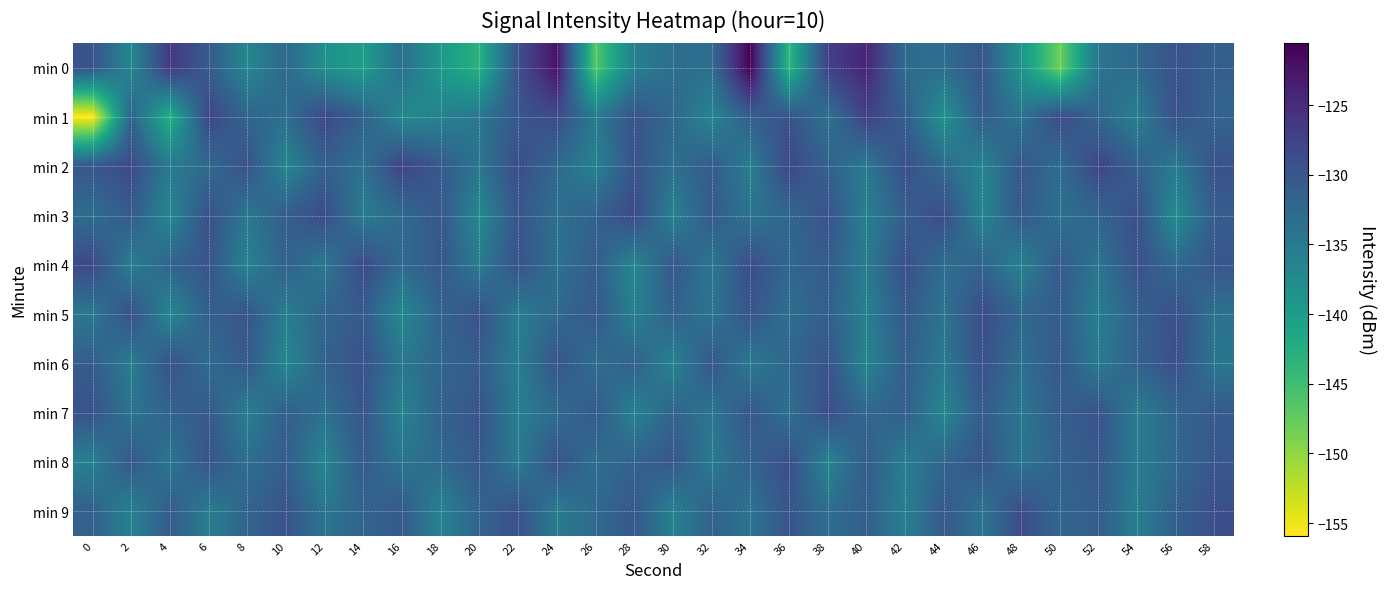

Reading left to right, list all the values displayed in this chart.

min 0: 0=-129.6	2=-137.0	4=-126.4	6=-130.6	8=-136.9	10=-132.4	12=-138.2	14=-140.3	16=-133.5	18=-139.5	20=-143.1	22=-129.3	24=-122.3	26=-146.6	28=-135.8	30=-133.3	32=-133.3	34=-120.6	36=-143.8	38=-127.5	40=-124.3	42=-133.0	44=-133.3	46=-130.0	48=-138.8	50=-148.1	52=-134.3	54=-132.7	56=-129.4	58=-131.2
min 1: 0=-155.9	2=-131.6	4=-143.0	6=-128.1	8=-132.0	10=-133.4	12=-128.2	14=-131.5	16=-137.3	18=-136.1	20=-134.5	22=-130.2	24=-128.7	26=-135.1	28=-129.8	30=-132.4	32=-136.7	34=-131.2	36=-129.6	38=-133.8	40=-127.4	42=-131.0	44=-138.5	46=-130.9	48=-134.2	50=-128.6	52=-132.1	54=-135.7	56=-129.3	58=-131.8
min 2: 0=-130.1	2=-128.5	4=-135.2	6=-132.7	8=-129.4	10=-136.8	12=-131.3	14=-133.9	16=-127.6	18=-130.5	20=-134.3	22=-128.9	24=-132.6	26=-136.1	28=-129.7	30=-133.4	32=-130.8	34=-135.5	36=-128.2	38=-131.6	40=-134.9	42=-129.1	44=-132.8	46=-136.4	48=-130.2	50=-133.1	52=-127.9	54=-131.4	56=-135.0	58=-129.5
min 3: 0=-133.2	2=-130.6	4=-136.9	6=-129.3	8=-134.6	10=-131.0	12=-128.7	14=-135.3	16=-132.8	18=-130.1	20=-137.2	22=-129.9	24=-133.5	26=-131.7	28=-128.4	30=-136.0	32=-130.7	34=-134.1	36=-132.3	38=-129.6	40=-135.8	42=-131.2	44=-128.8	46=-136.5	48=-130.4	50=-133.7	52=-131.9	54=-129.2	56=-137.6	58=-130.9
min 4: 0=-128.3	2=-135.6	4=-132.1	6=-129.8	8=-136.3	10=-131.5	12=-134.8	14=-128.6	16=-132.9	18=-130.2	20=-135.1	22=-129.5	24=-133.8	26=-131.0	28=-136.7	30=-130.3	32=-134.5	34=-128.9	36=-132.4	38=-130.7	40=-135.4	42=-129.1	44=-133.2	46=-131.8	48=-136.1	50=-130.6	52=-134.3	54=-129.4	56=-132.7	58=-130.0
min 5: 0=-134.7	2=-129.2	4=-136.8	6=-131.3	8=-129.9	10=-135.5	12=-132.0	14=-130.6	16=-137.1	18=-131.8	20=-129.5	22=-135.2	24=-132.7	26=-130.3	28=-136.0	30=-131.6	32=-134.2	34=-129.8	36=-133.4	38=-131.1	40=-135.9	42=-130.5	44=-134.1	46=-128.7	48=-132.3	50=-130.9	52=-135.6	54=-131.4	56=-129.1	58=-133.8
min 6: 0=-130.8	2=-135.3	4=-129.6	6=-133.1	8=-130.4	10=-136.9	12=-131.7	14=-129.3	16=-134.6	18=-132.2	20=-130.8	22=-135.5	24=-129.9	26=-133.2	28=-131.5	30=-136.2	32=-130.1	34=-134.8	36=-132.4	38=-129.7	40=-136.5	42=-131.2	44=-134.9	46=-129.4	48=-133.6	50=-130.3	52=-135.0	54=-131.7	56=-129.2	58=-134.4
min 7: 0=-129.5	2=-134.2	4=-131.8	6=-130.4	8=-135.7	10=-131.1	12=-133.7	14=-130.0	16=-136.3	18=-131.5	20=-129.8	22=-135.4	24=-132.9	26=-130.5	28=-136.2	30=-131.8	32=-134.4	34=-130.1	36=-133.7	38=-128.9	40=-132.5	42=-131.2	44=-136.8	46=-130.7	48=-134.4	50=-131.0	52=-129.6	54=-135.3	56=-132.1	58=-130.7
min 8: 0=-135.9	2=-130.2	4=-134.5	6=-129.8	8=-133.4	10=-131.0	12=-136.7	14=-130.6	16=-134.2	18=-132.8	20=-130.4	22=-135.1	24=-129.7	26=-133.3	28=-131.6	30=-130.2	32=-134.9	34=-131.5	36=-129.1	38=-136.4	40=-130.8	42=-135.5	44=-132.2	46=-129.8	48=-134.1	50=-131.7	52=-130.3	54=-135.0	56=-132.6	58=-130.2
min 9: 0=-131.4	2=-136.1	4=-130.7	6=-135.4	8=-132.0	10=-129.6	12=-134.3	14=-131.9	16=-130.5	18=-136.2	20=-131.8	22=-129.4	24=-135.1	26=-132.7	28=-130.3	30=-136.0	32=-131.6	34=-134.2	36=-129.8	38=-133.4	40=-131.1	42=-135.8	44=-130.4	46=-134.1	48=-128.7	50=-132.3	52=-130.9	54=-135.6	56=-131.4	58=-129.1